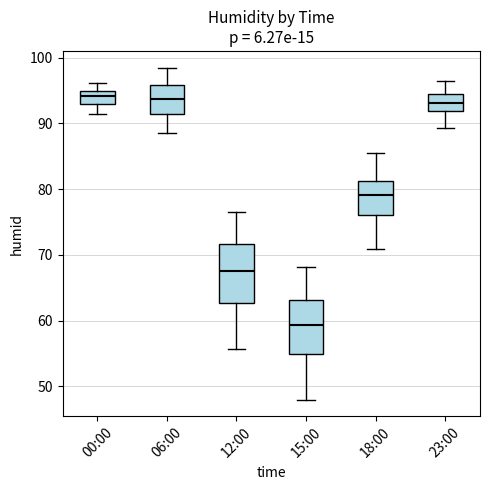

Where does the upper whisker of the box for 06:00 end on the y-axis? The values are not printed on the chart, so give them approximately, as read against the axis.

99